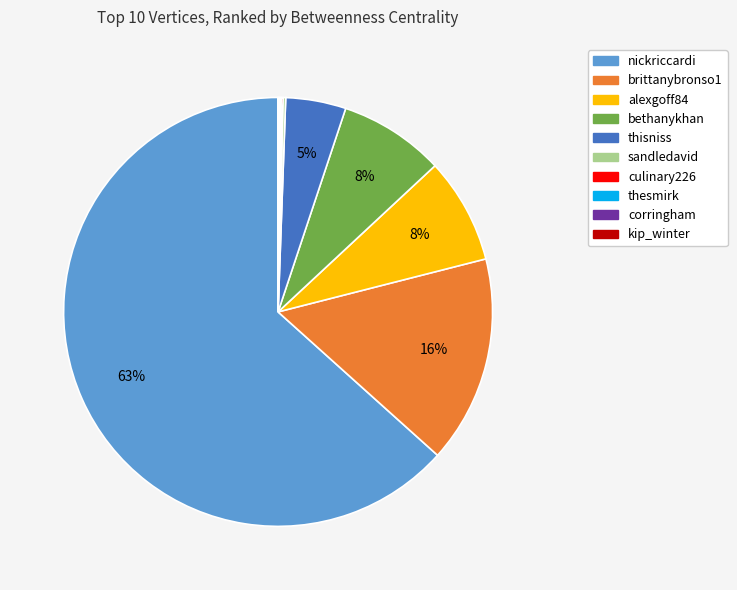

What is the largest slice in the pie chart?

nickriccardi